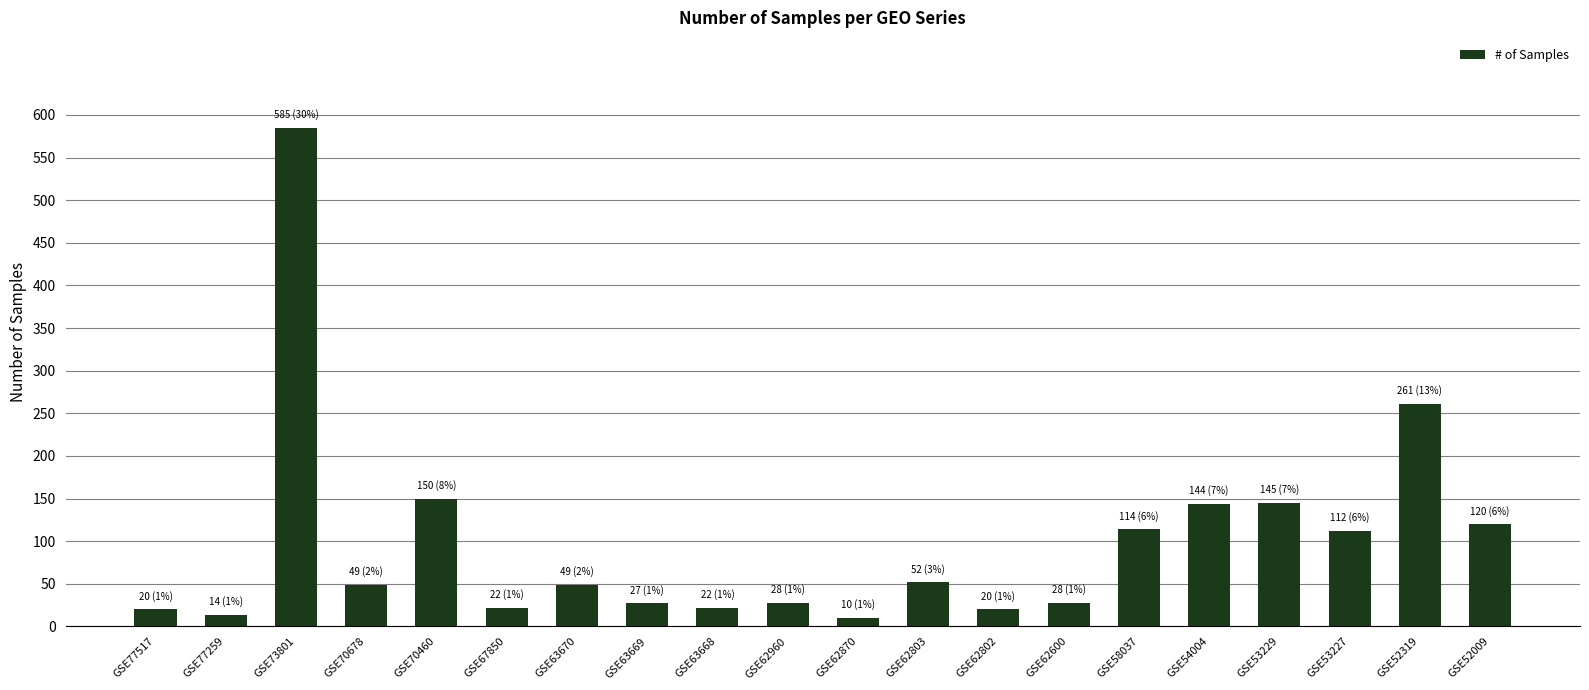

Which label corresponds to the largest value in the chart?

GSE73801